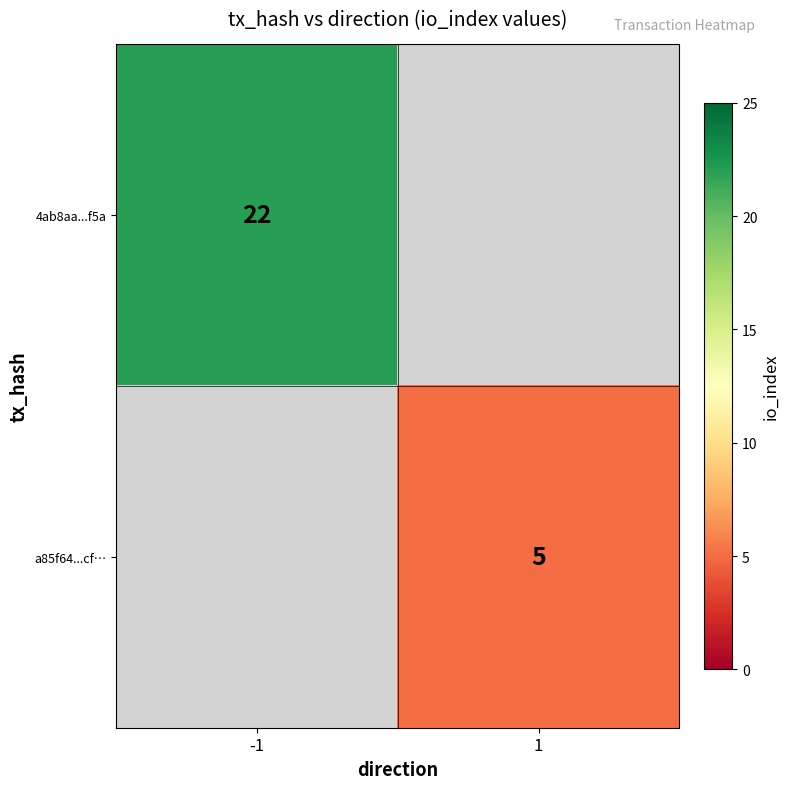

True or false: a85f64...cf… has a value of 9 at 1.

False